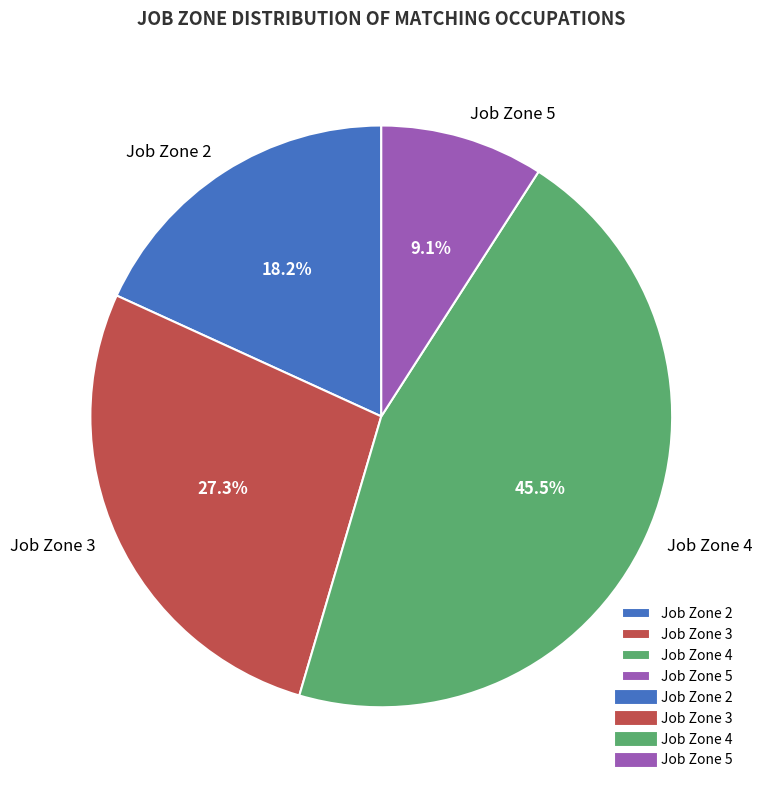

Rank the categories by value from highest to lowest.

Job Zone 4, Job Zone 3, Job Zone 2, Job Zone 5